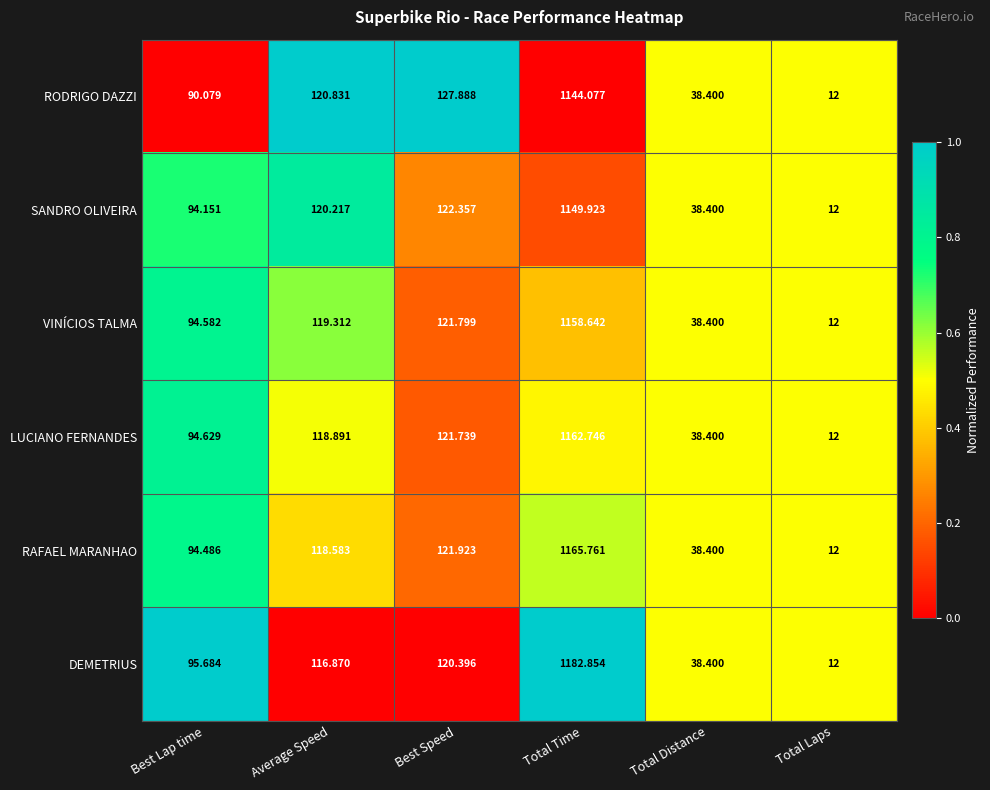

Which series has the largest total across all categories?

DEMETRIUS